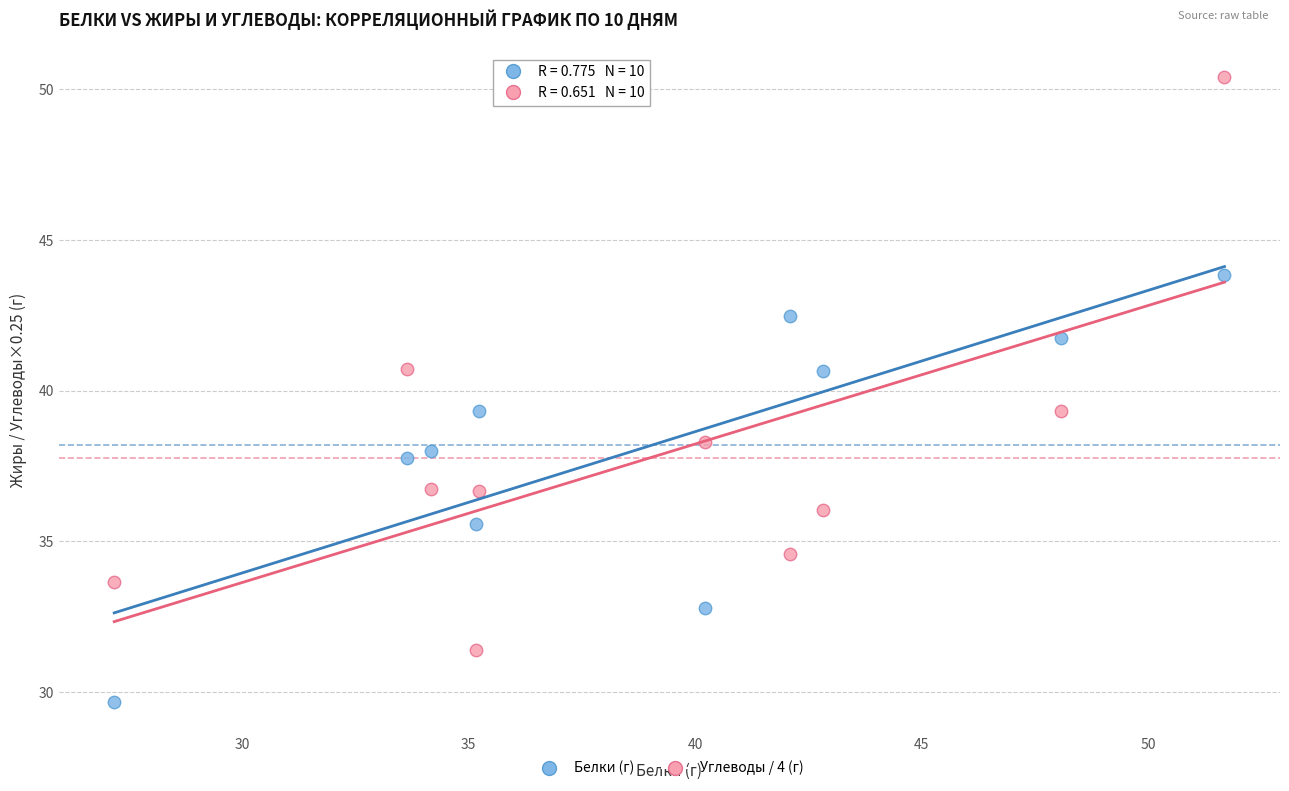

Across all data points, what is the range of X values (max minus min)?

24.5